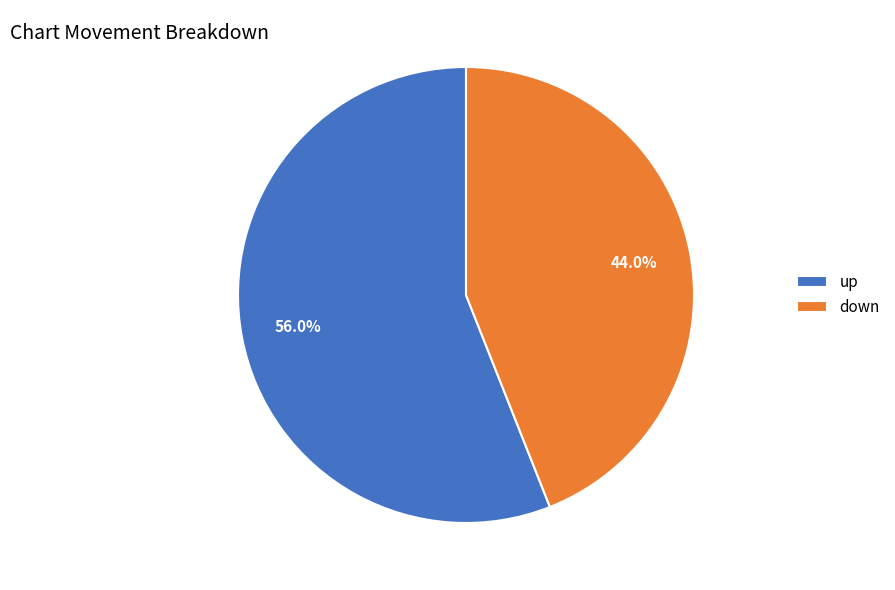

Approximately how many times larger is the value at up compared to down?

1.3